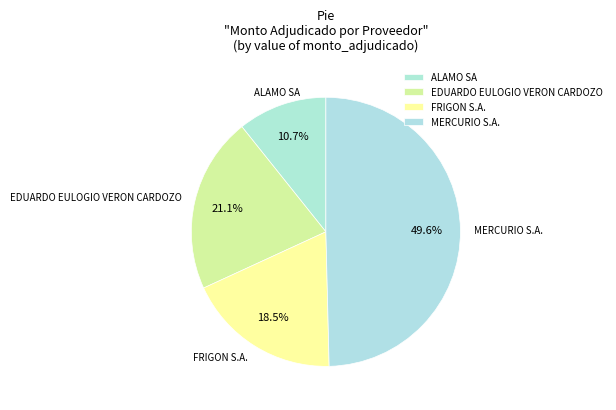

What is the smallest slice in the pie chart?

ALAMO SA